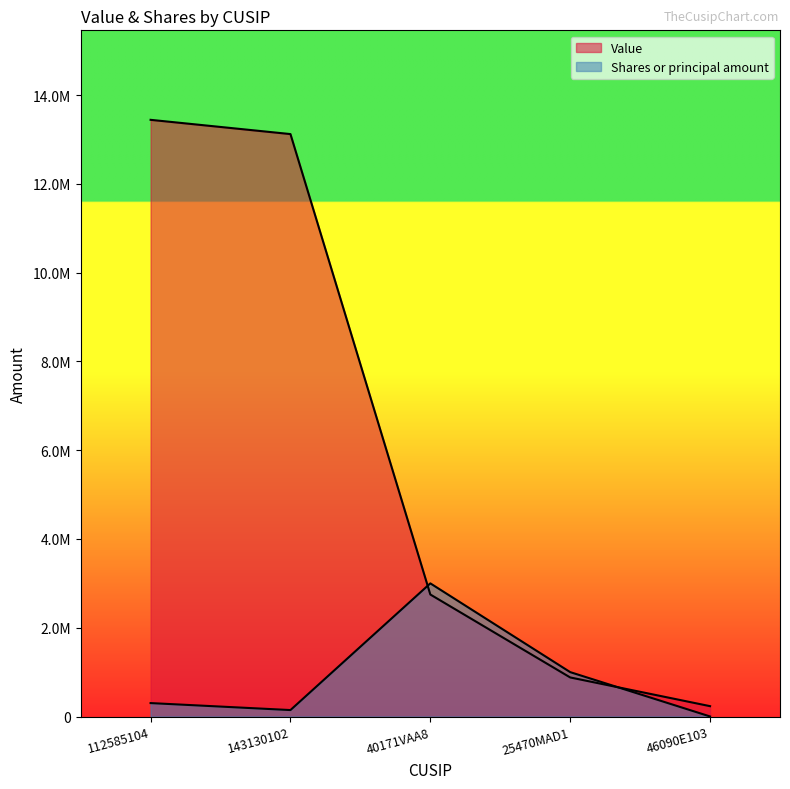

What is the lowest value of the Shares or principal amount series?

830